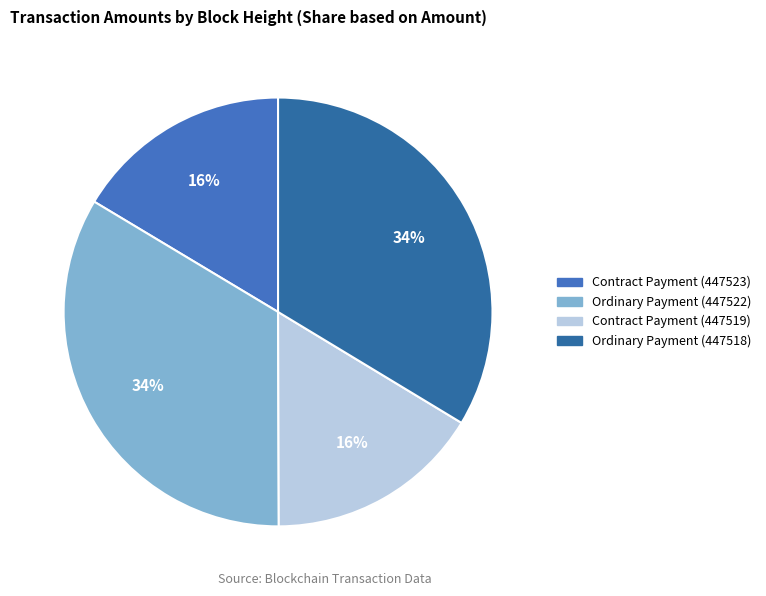

Which category has the smallest portion of the pie?

Contract Payment (447519)